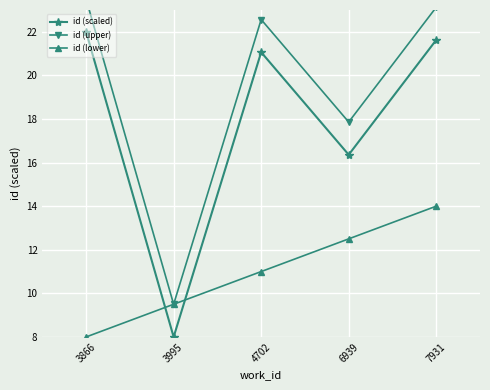

Rank the series by their average value, from lowest to highest.

id (lower), id (scaled), id (upper)